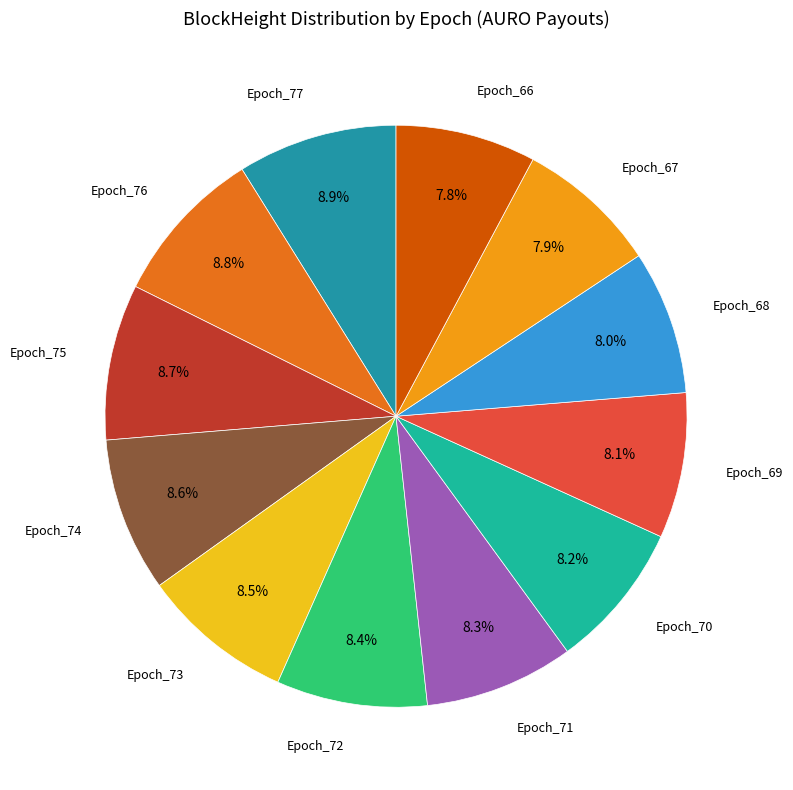

To the nearest percent, what is the average slice percentage?

8%